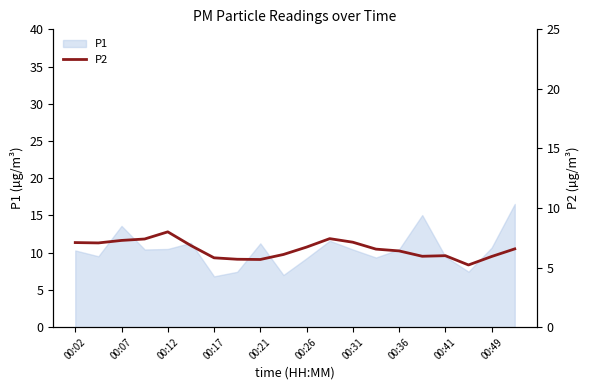

Is it true that the value at 19 is 6.6?

True